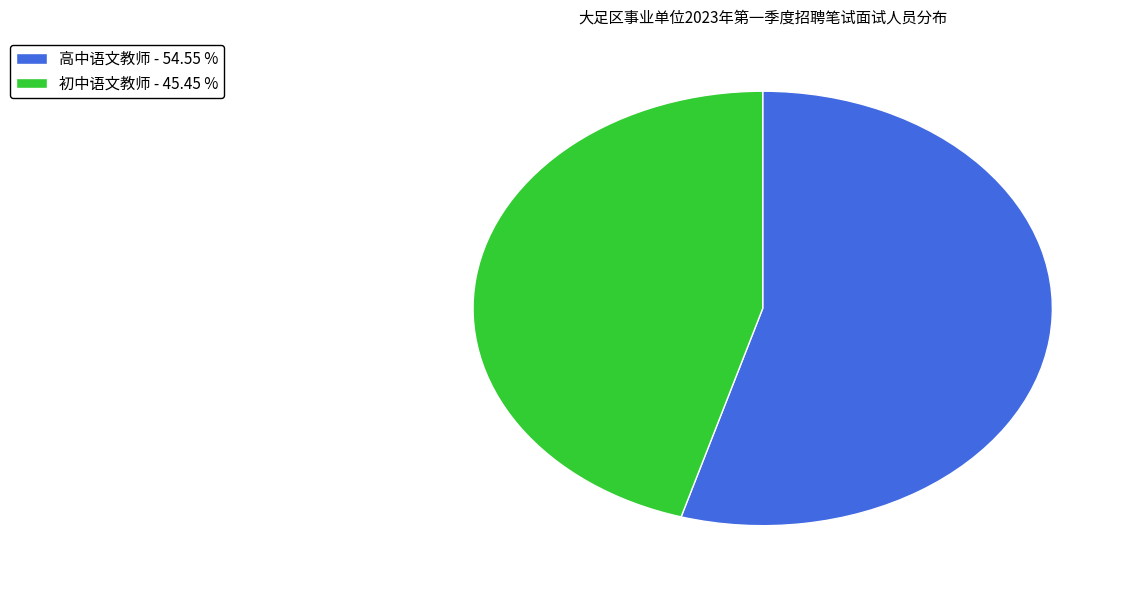

Do 高中语文教师 - 54.55 % and 初中语文教师 - 45.45 % together represent more than half of the pie?

Yes